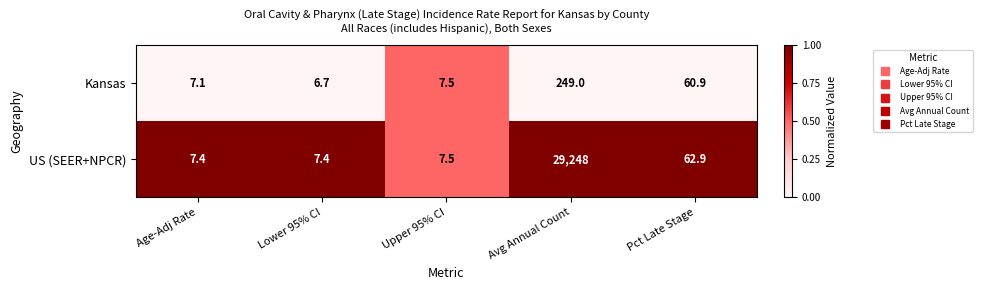

What is the difference between the maximum and second lowest values in the US (SEER+NPCR) series?

29240.6